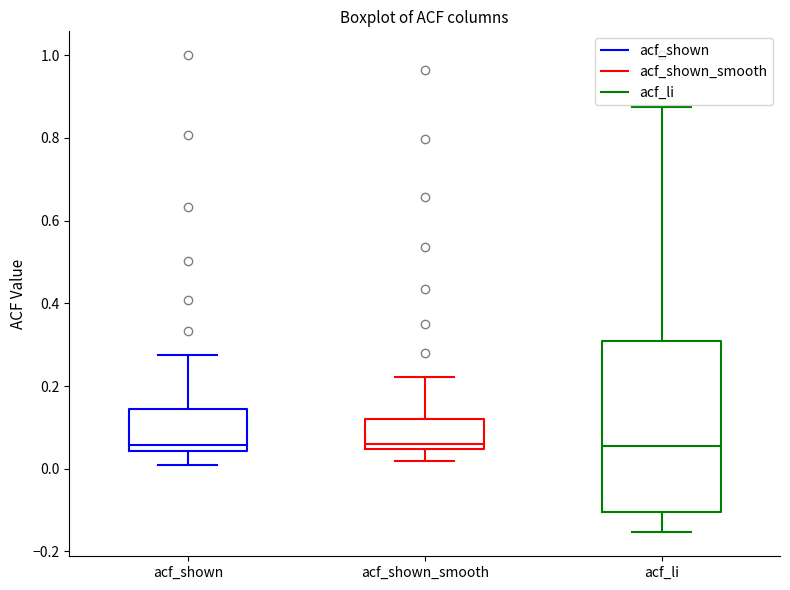

Reading left to right, read every box against the y-axis: the position of its median line, the range the box covers, and the ends of its whiskers. The values are not printed on the chart, so give them approximately, as read against the axis.

acf_shown: median 0.06, box 0.04 to 0.14, whiskers 0.02 to 0.28
acf_shown_smooth: median 0.06, box 0.04 to 0.12, whiskers 0.02 to 0.22
acf_li: median 0.06, box -0.10 to 0.30, whiskers -0.16 to 0.88